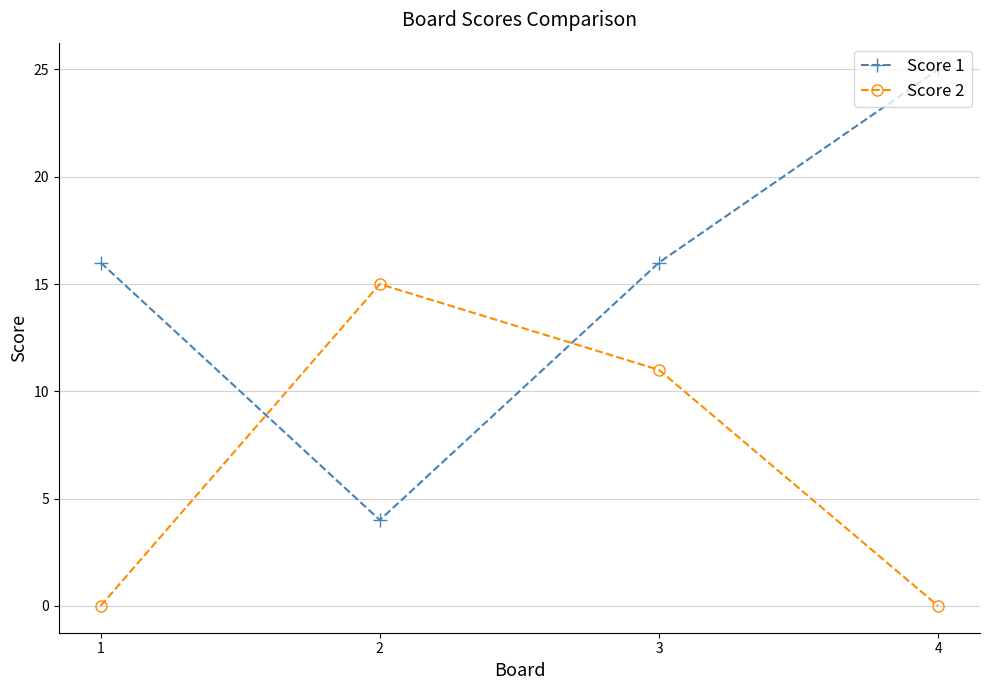

Reading right to left, list all the values displayed in this chart.

Score 1: 4=25	3=16	2=4	1=16
Score 2: 4=0	3=11	2=15	1=0